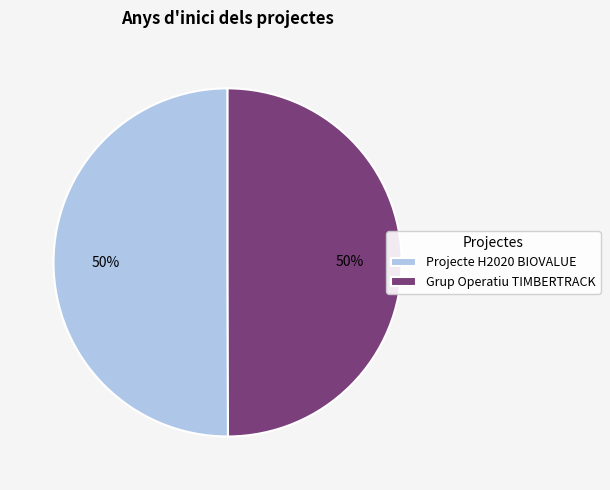

The Projecte H2020 BIOVALUE slice represents 40% of the pie. True or false?

False